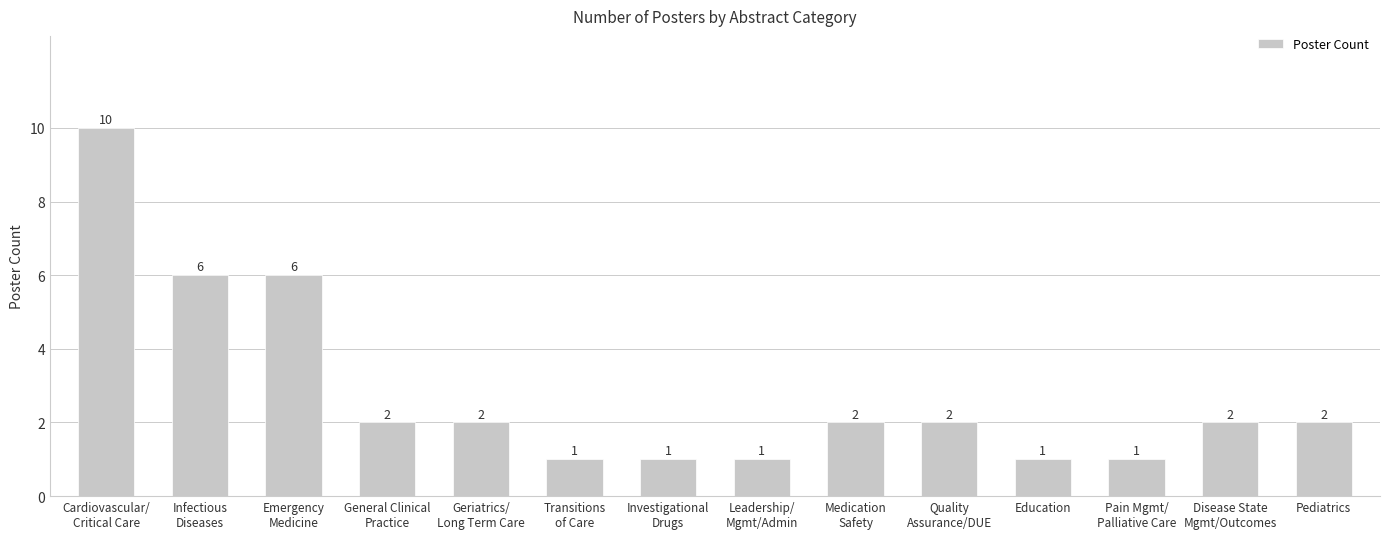

The value at Geriatrics/
Long Term Care is 1. True or false?

False